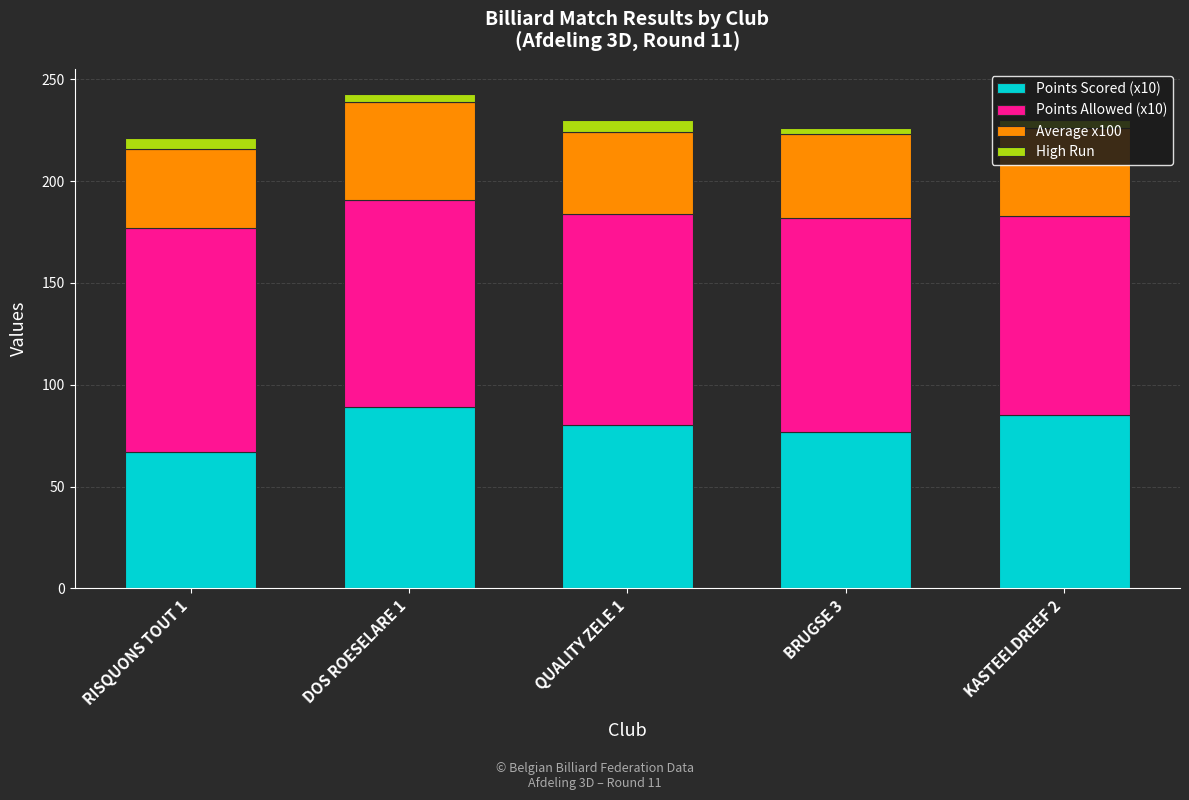

What is the maximum value for Points Scored (x10)?

89